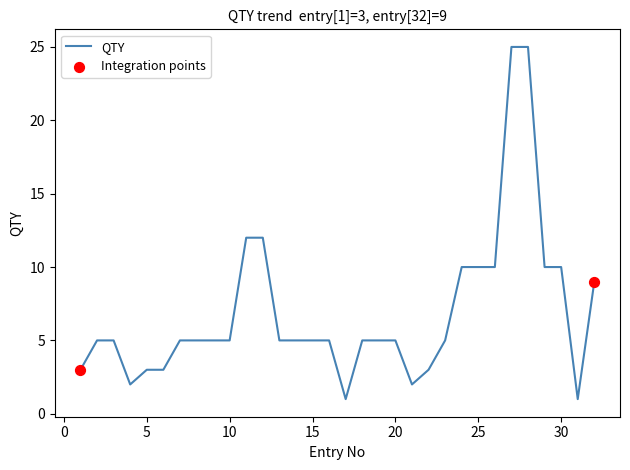

What is the maximum value shown in the chart?

25